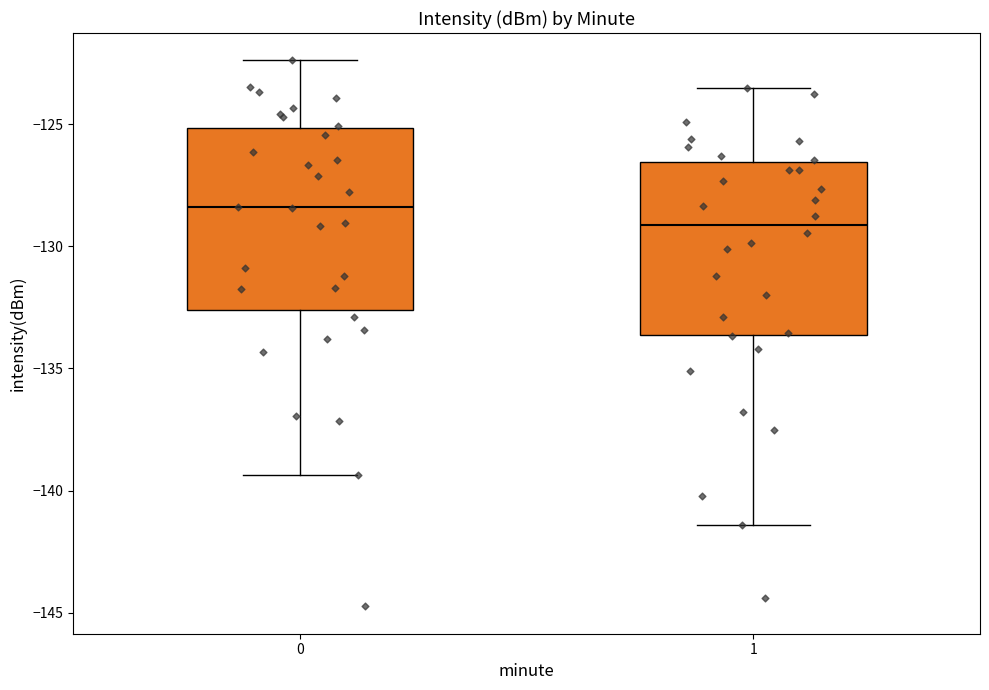

Reading left to right, read every box against the y-axis: the position of its median line, the range the box covers, and the ends of its whiskers. The values are not printed on the chart, so give them approximately, as read against the axis.

0: median -128.5, box -132.5 to -125.0, whiskers -139.5 to -122.5
1: median -129.0, box -133.5 to -126.5, whiskers -141.5 to -123.5